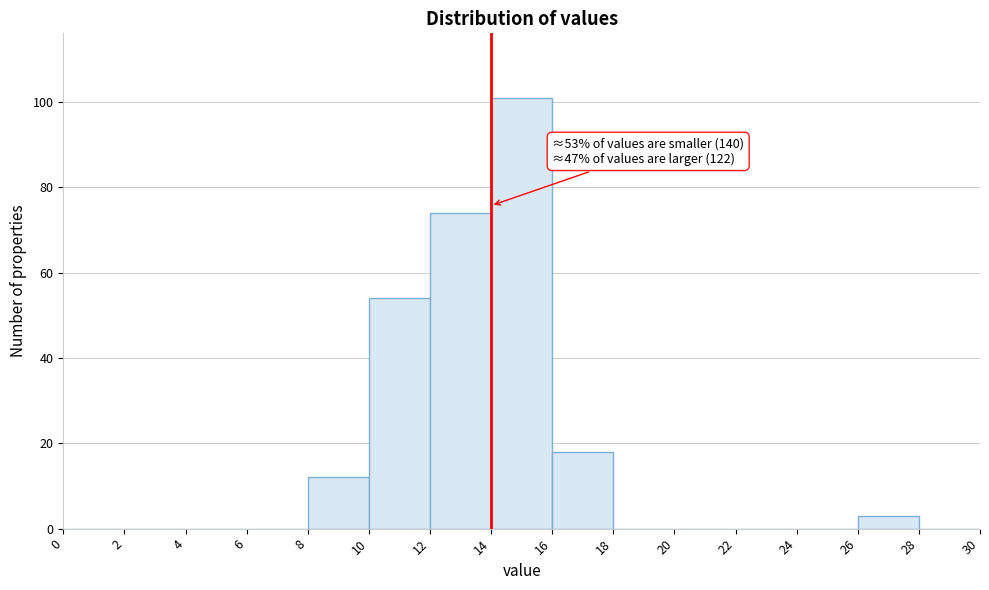

Over which range of the x-axis is the bar tallest?

14 to 16